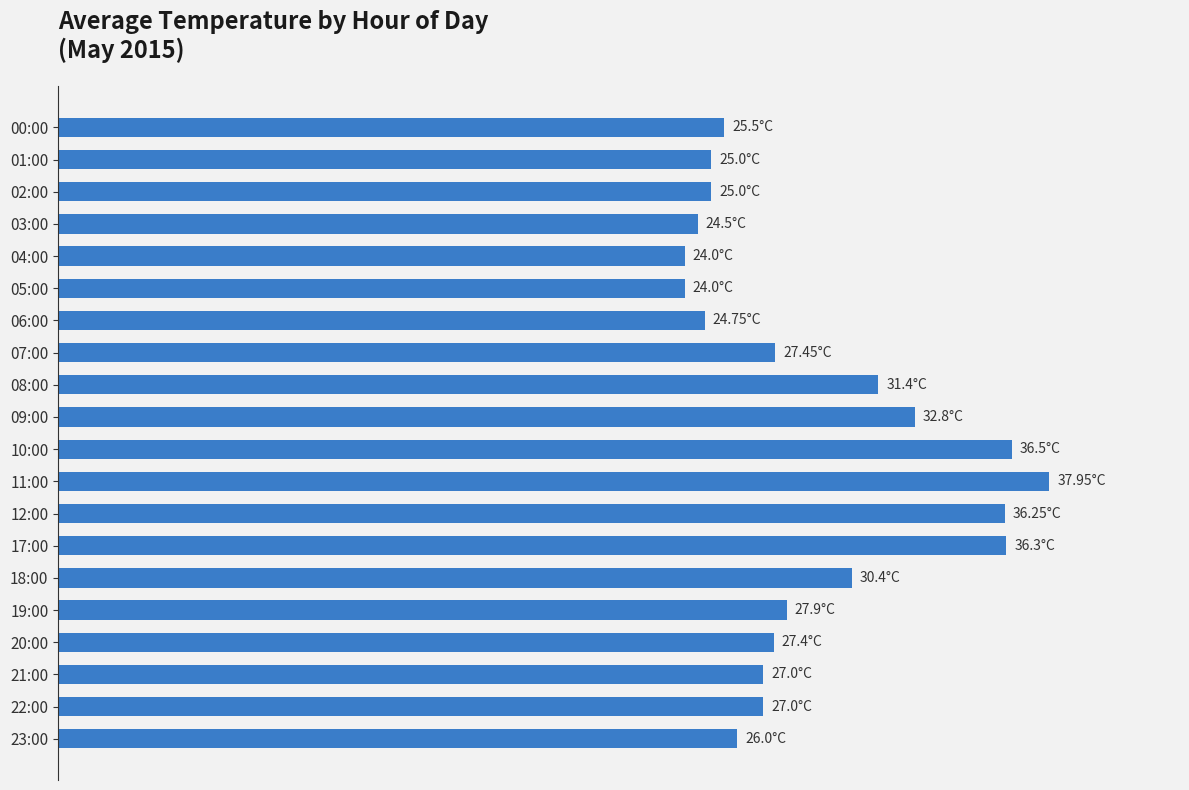

How many distinct data groups are displayed?

1